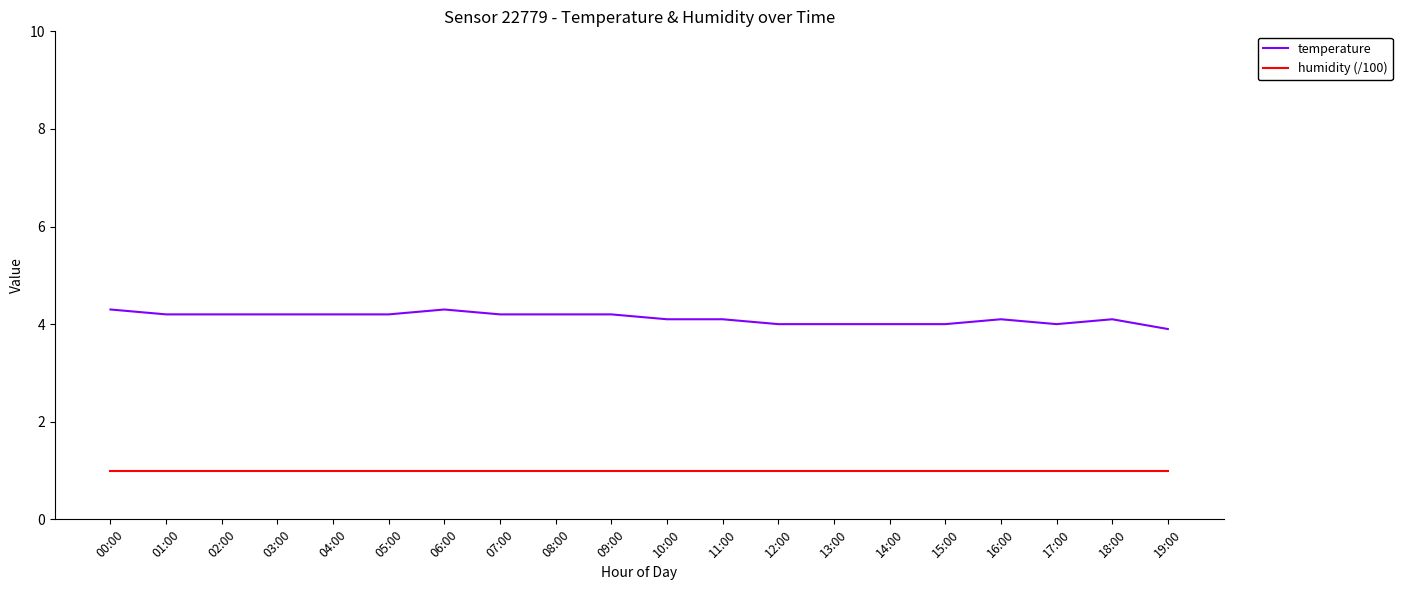

What position from the right is 11:00?

9